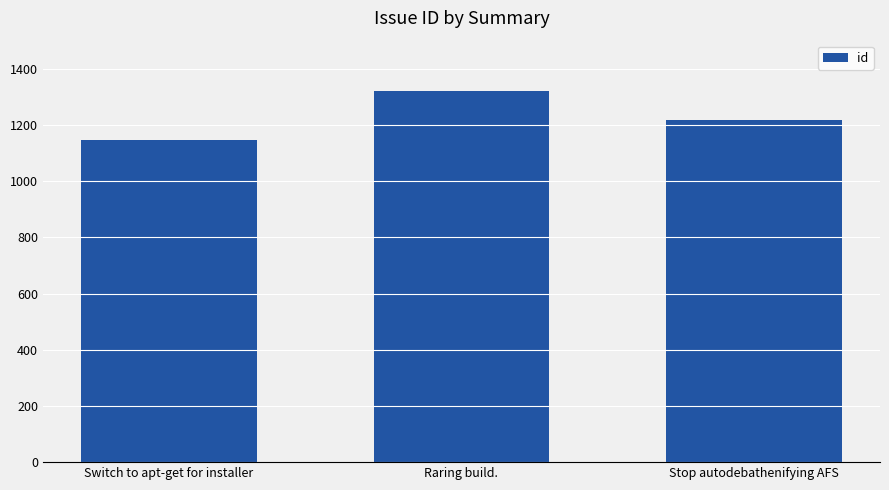

What is the change in value from Switch to apt-get for installer to Stop autodebathenifying AFS?

+72